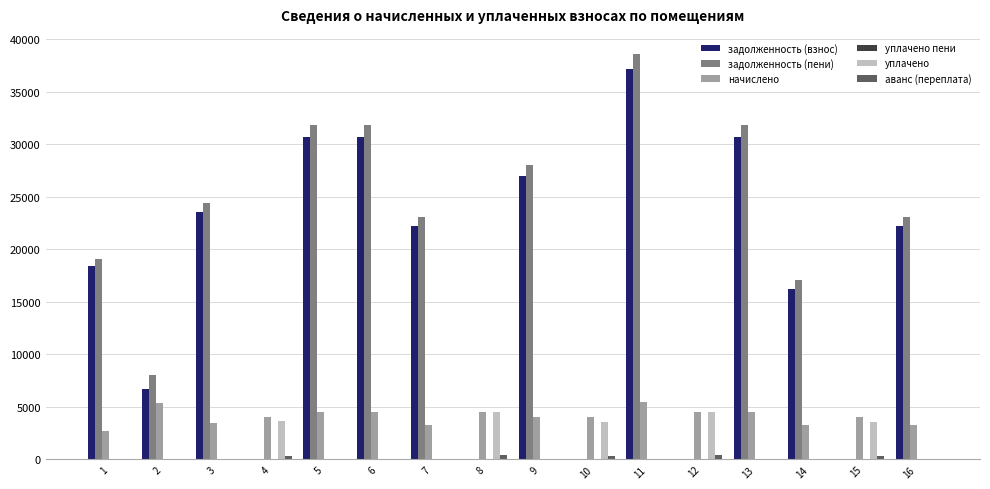

Between 2 and 16, which series saw the biggest shift?

задолженность (взнос)